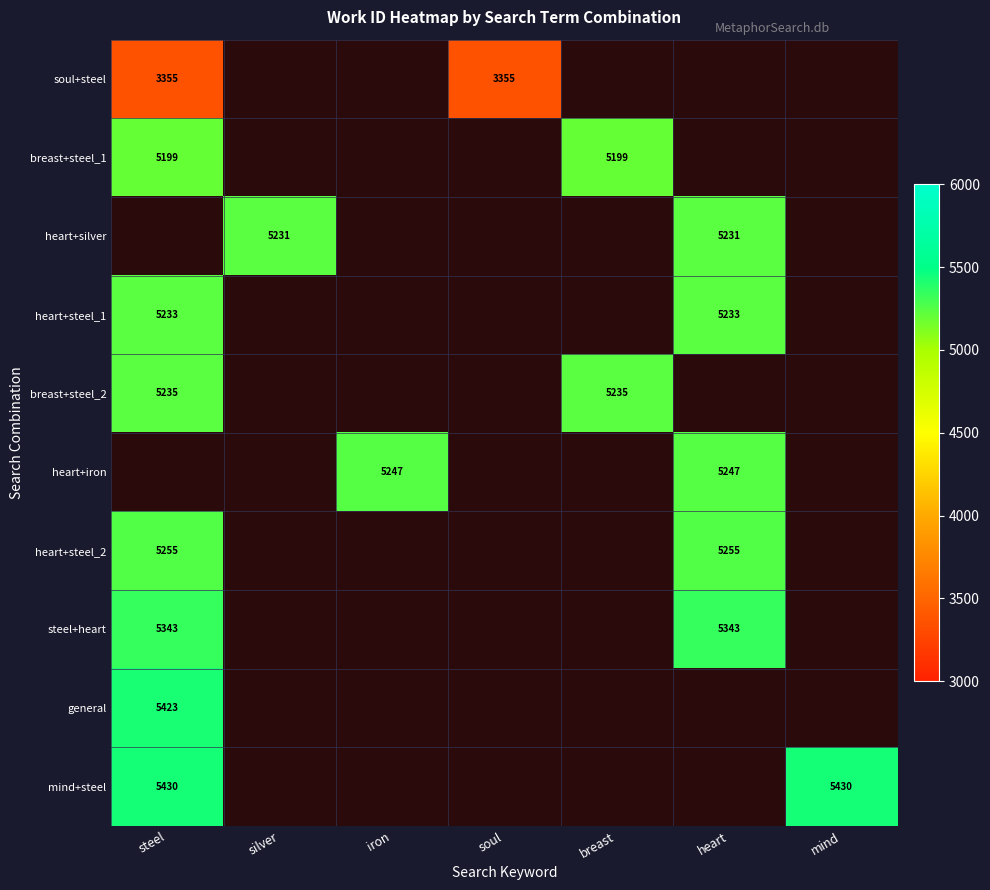

Is it true that heart+iron equals 7896 at iron?

False